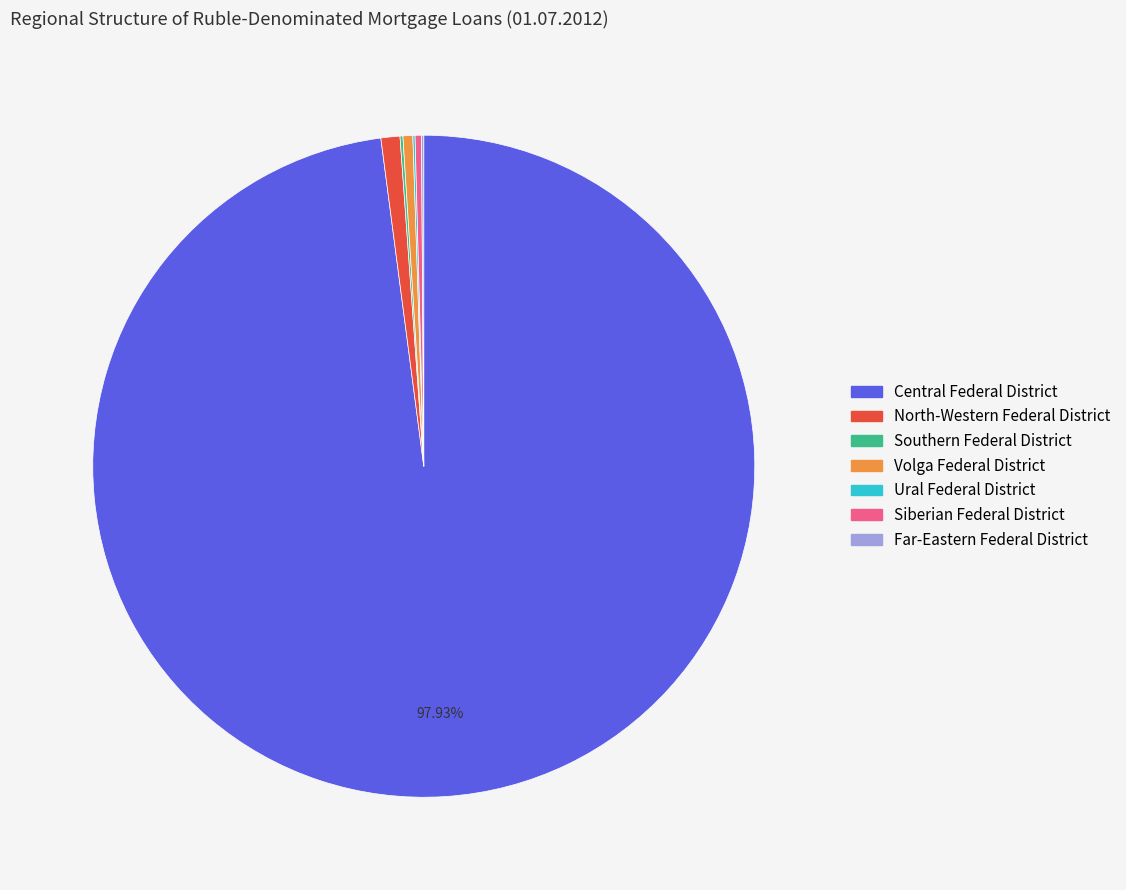

Does any single category account for the majority?

Yes